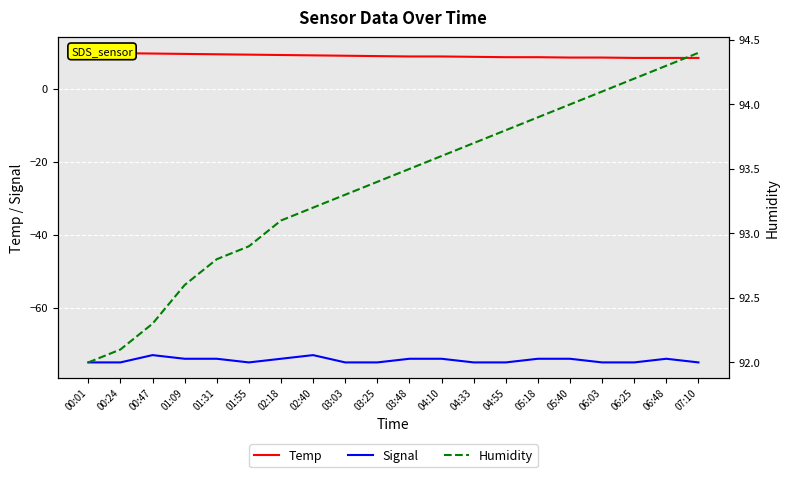

True or false: Humidity and Temp cross at least once.

False